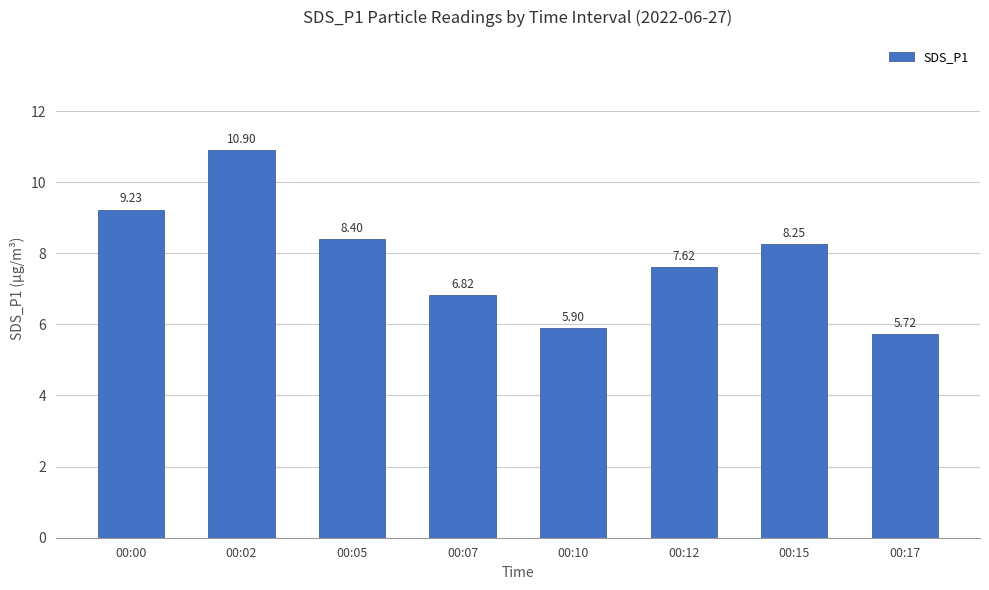

Approximately how many times larger is the value at 00:17 compared to 00:15?

0.7